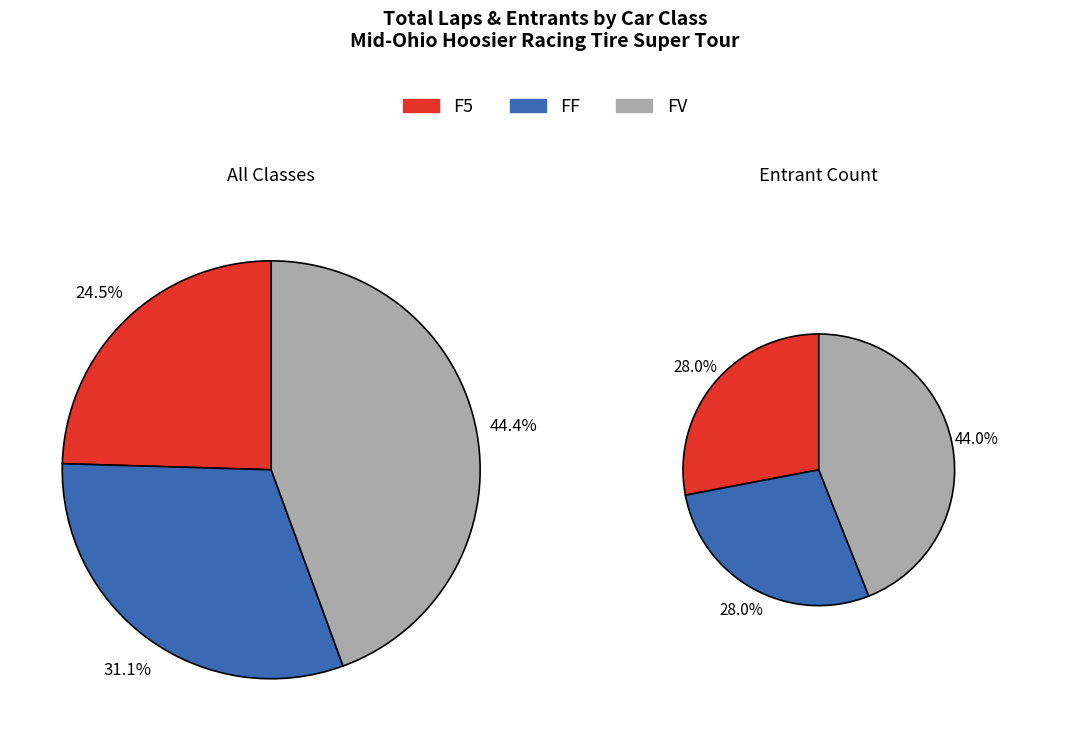

The FV slice represents 32% of the pie. True or false?

False